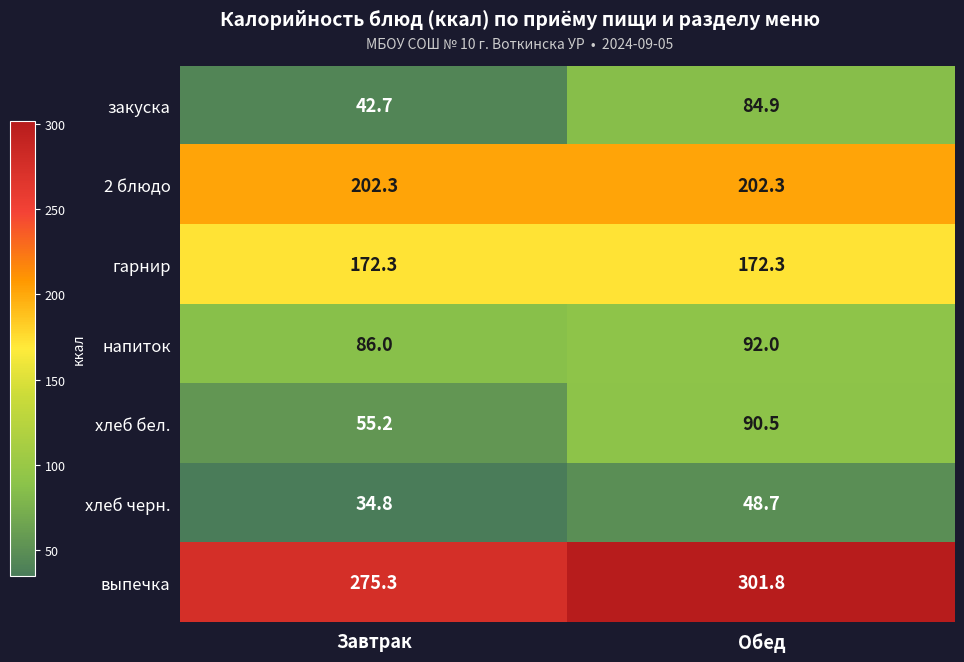

What is the approximate value of гарнир at Обед?

172.3